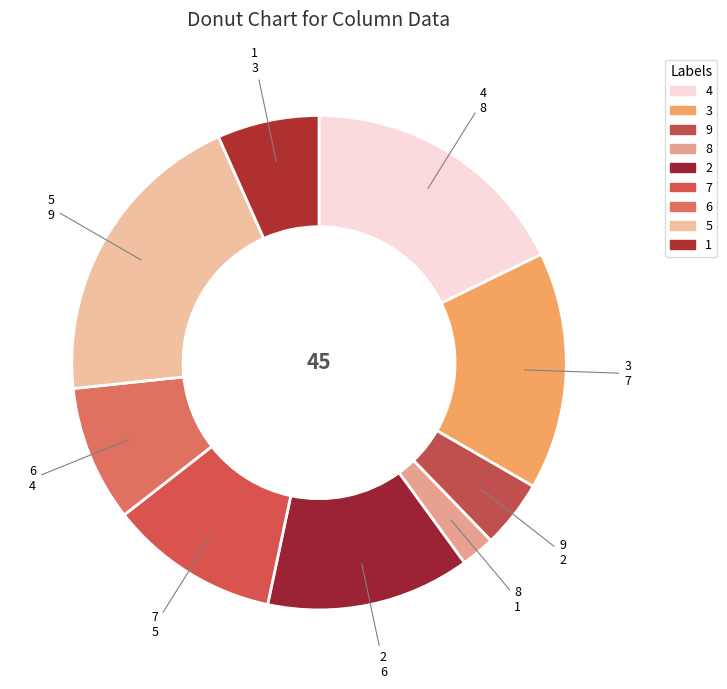

Combined, do 3 and 1 account for over 50%?

No